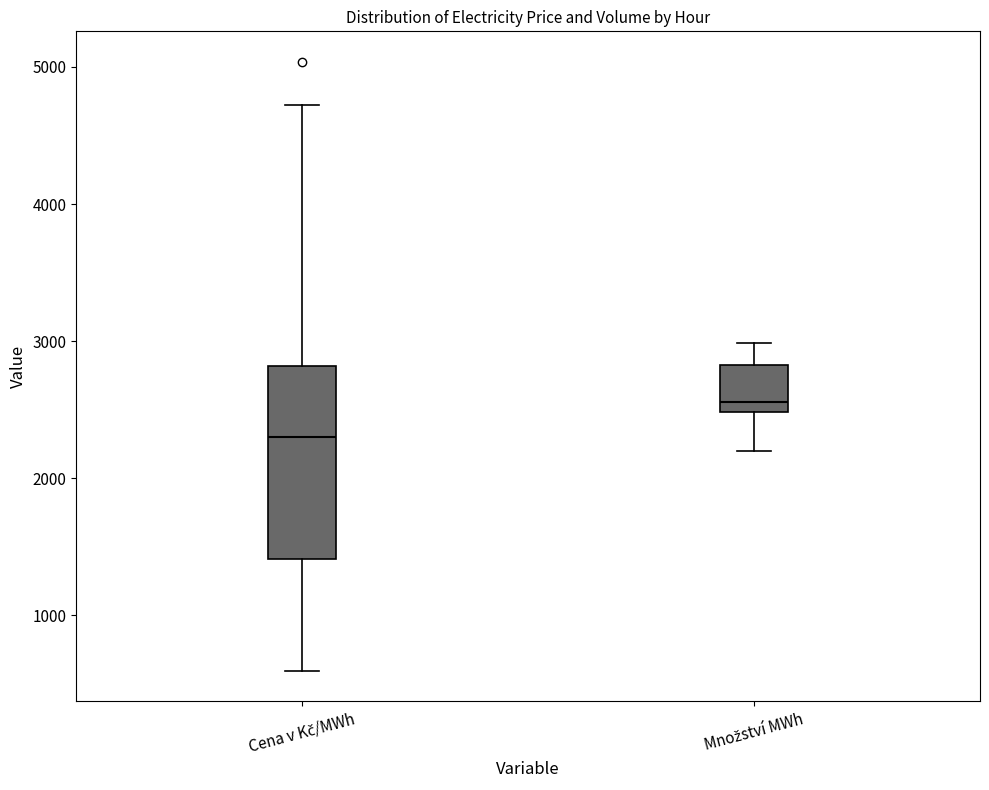

Comparing the boxes themselves (not the whiskers), which one is the tallest?

Cena v Kč/MWh